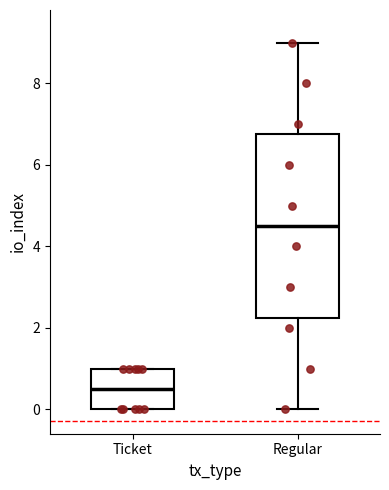

Which box has the highest median line?

Regular